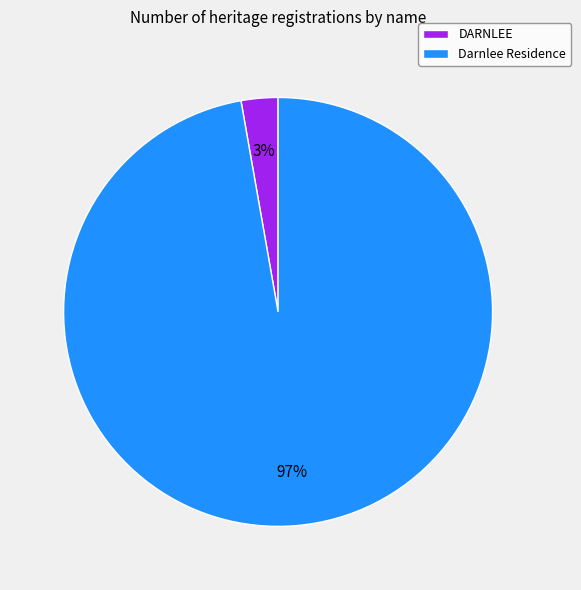

Which category has the smallest portion of the pie?

DARNLEE